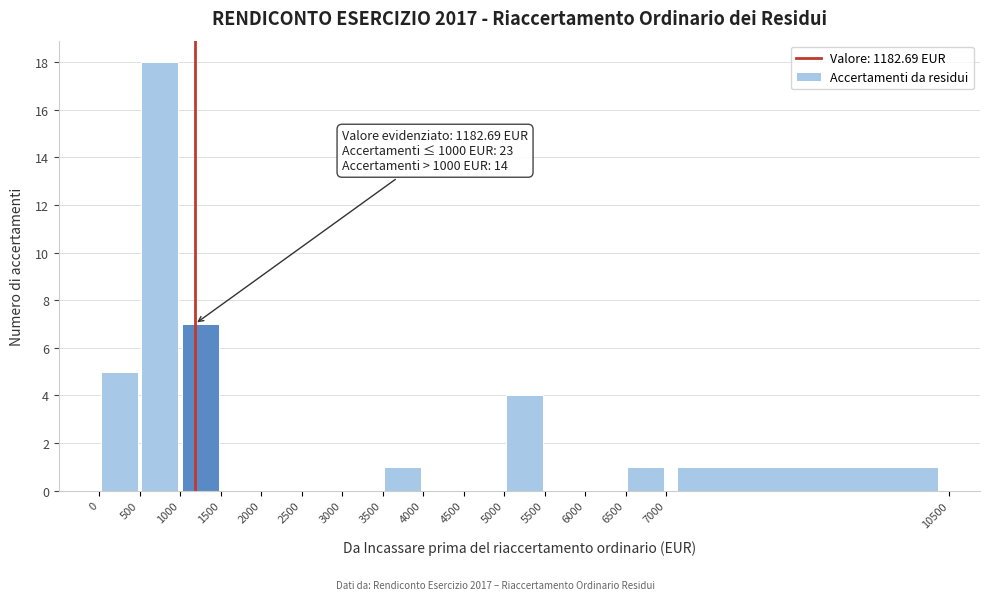

Which range on the x-axis has the tallest bar?

500 to 1000